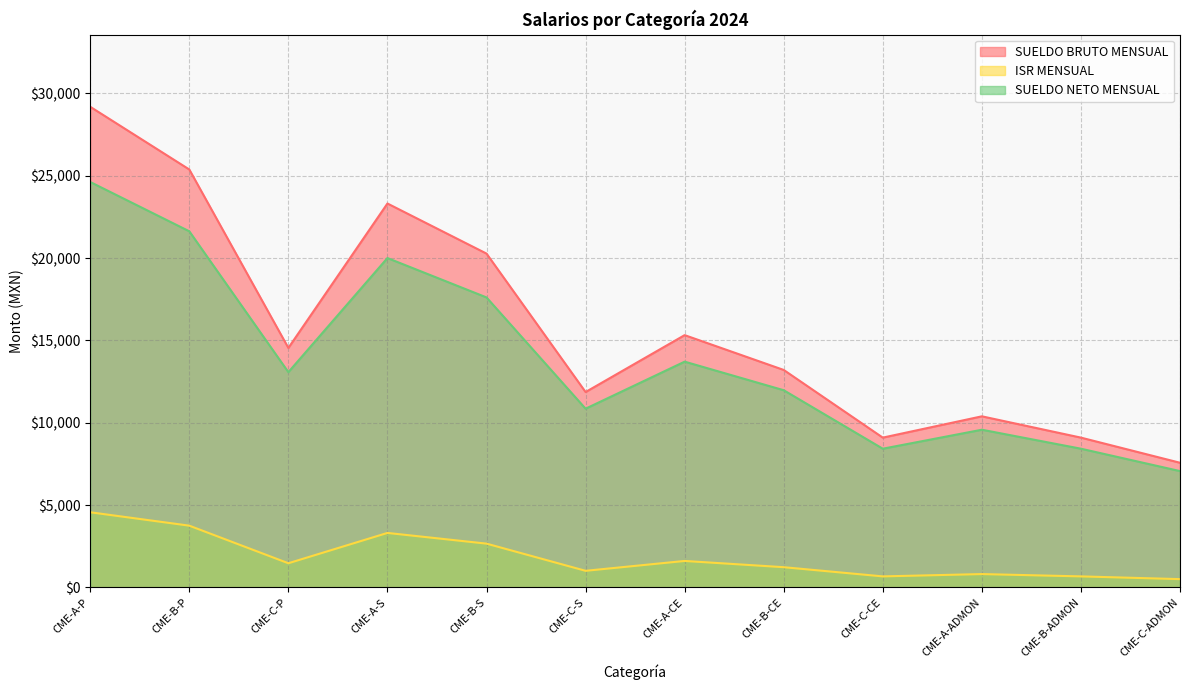

What is the average value of the SUELDO BRUTO MENSUAL series?

15769.3